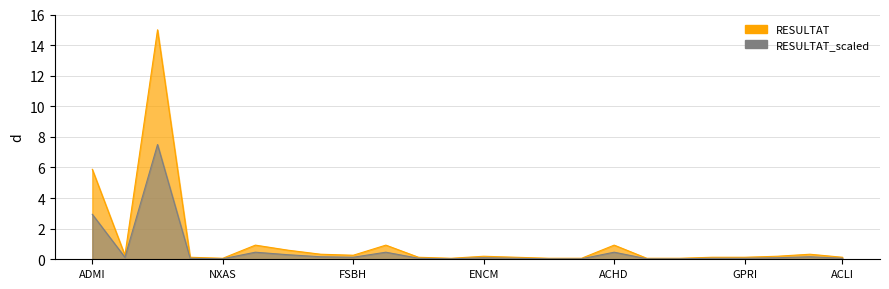

How many categories are shown in the chart?

24